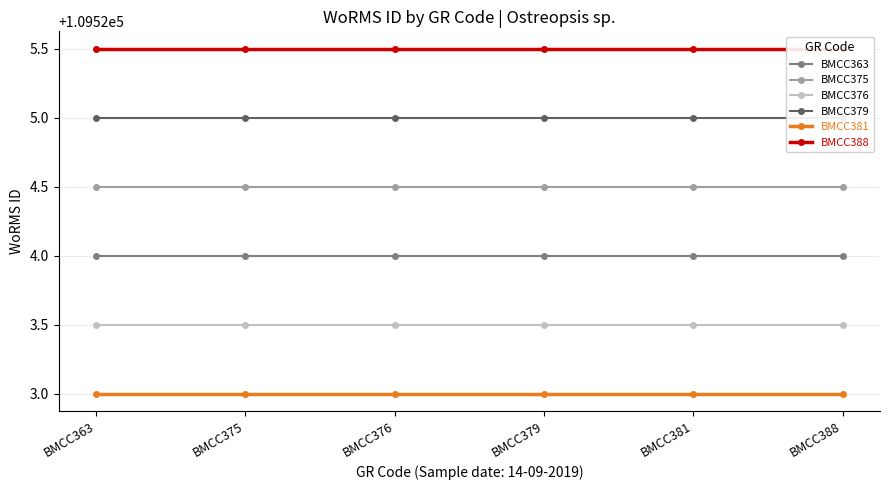

At BMCC376, list the series in order from largest to smallest.

BMCC388, BMCC379, BMCC375, BMCC363, BMCC376, BMCC381